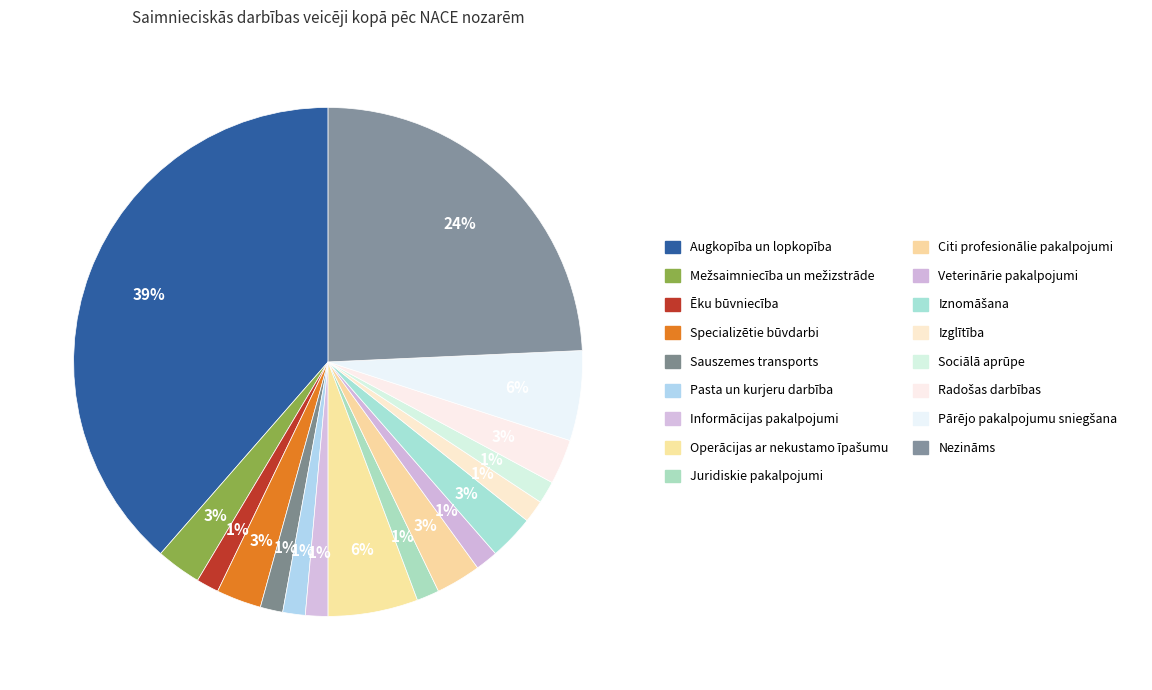

The Informācijas pakalpojumi slice represents 11% of the pie. True or false?

False